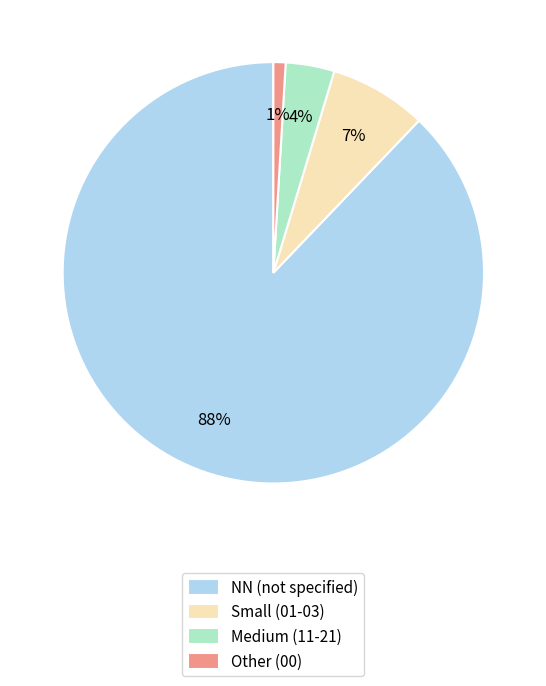

What percentage is the Small (01-03) slice, to the nearest percent?

7%